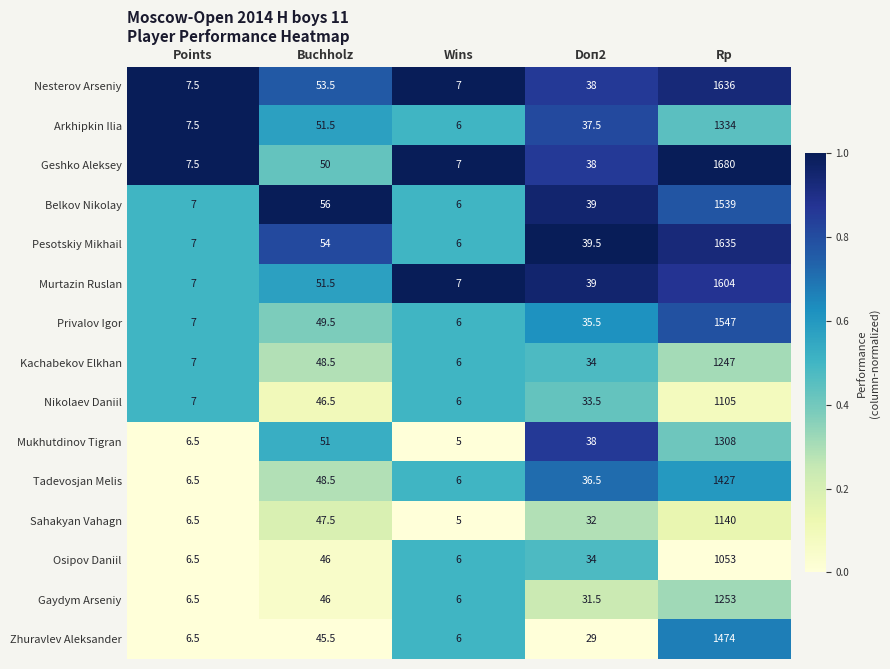

List the series in order of their peak value, highest first.

Geshko Aleksey, Nesterov Arseniy, Pesotskiy Mikhail, Murtazin Ruslan, Privalov Igor, Belkov Nikolay, Zhuravlev Aleksander, Tadevosjan Melis, Arkhipkin Ilia, Mukhutdinov Tigran, Gaydym Arseniy, Kachabekov Elkhan, Sahakyan Vahagn, Nikolaev Daniil, Osipov Daniil